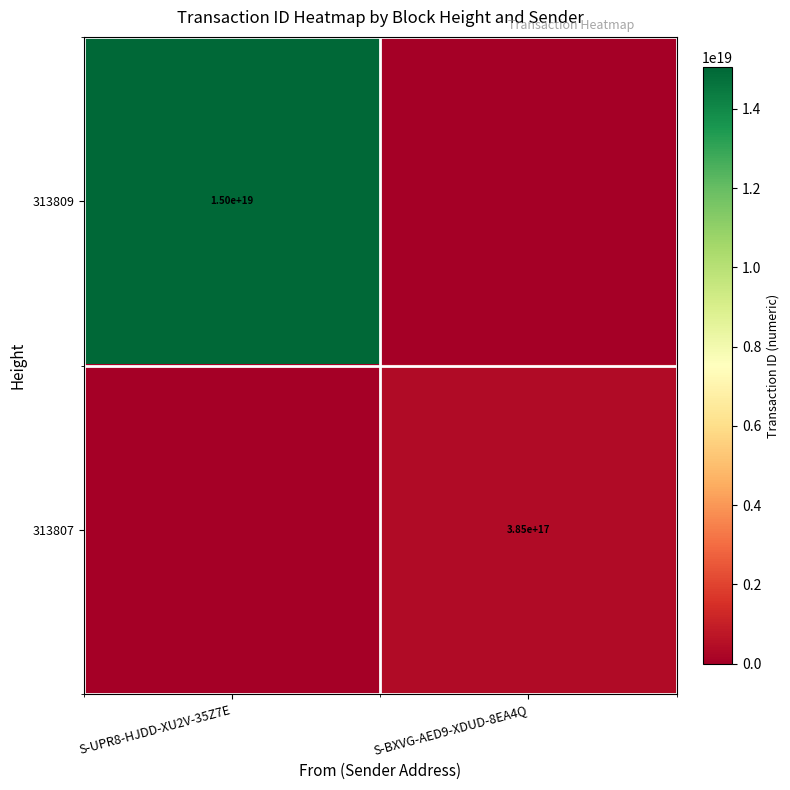

The value of 313809 at S-UPR8-HJDD-XU2V-35Z7E is 21855104661649649664. True or false?

False